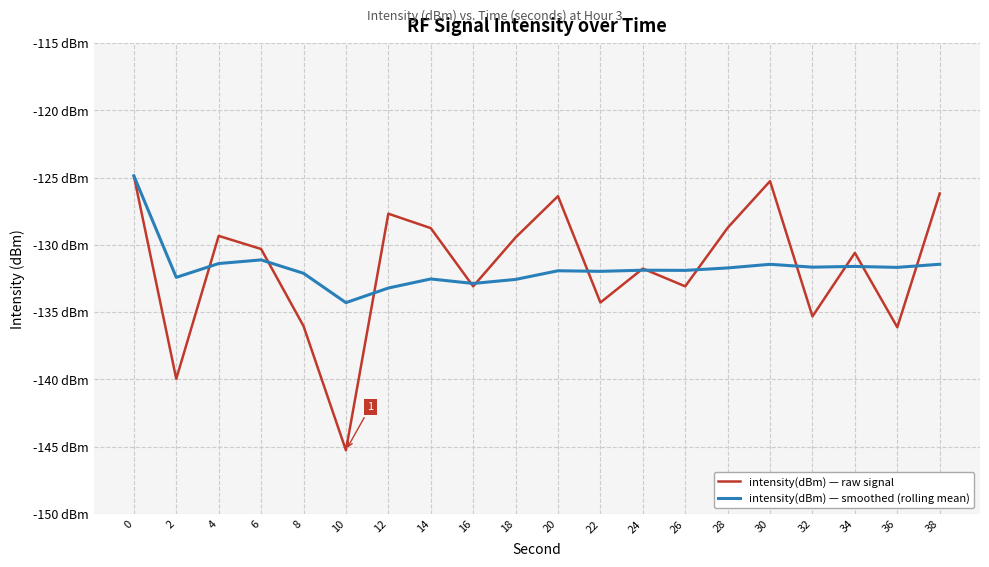

What are all the series names shown in the legend?

intensity(dBm) — raw signal, intensity(dBm) — smoothed (rolling mean)